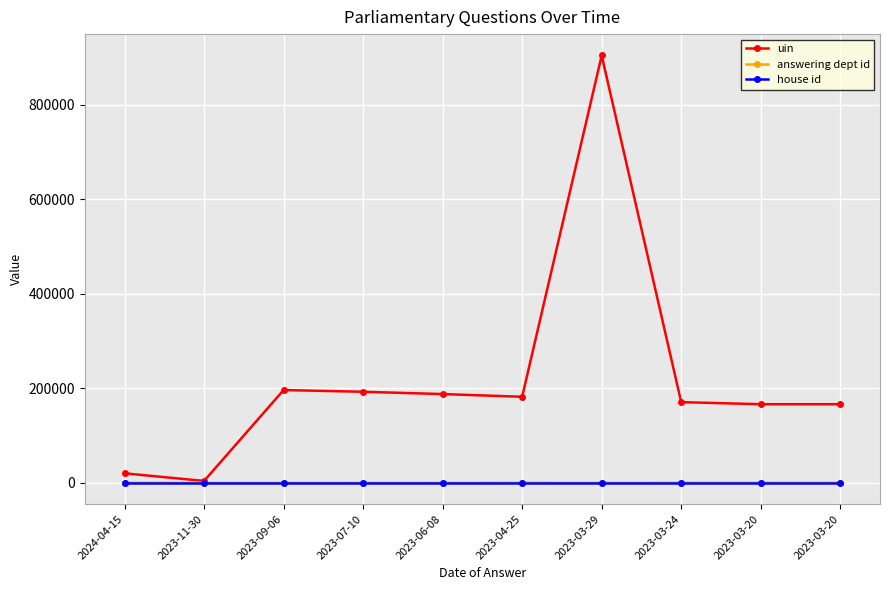

True or false: answering dept id has a value of 25 at 2023-11-30.

False